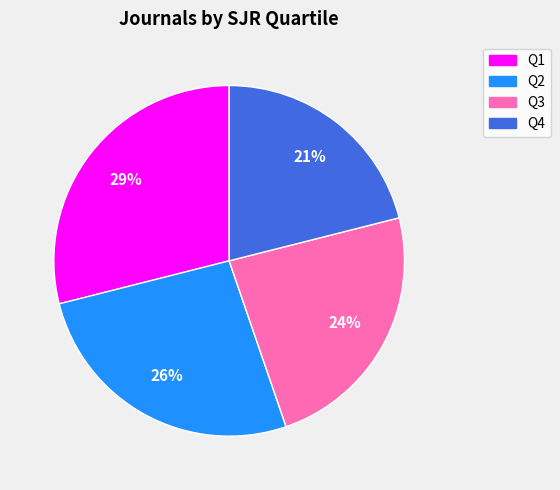

To the nearest percent, what portion does Q1 represent?

29%